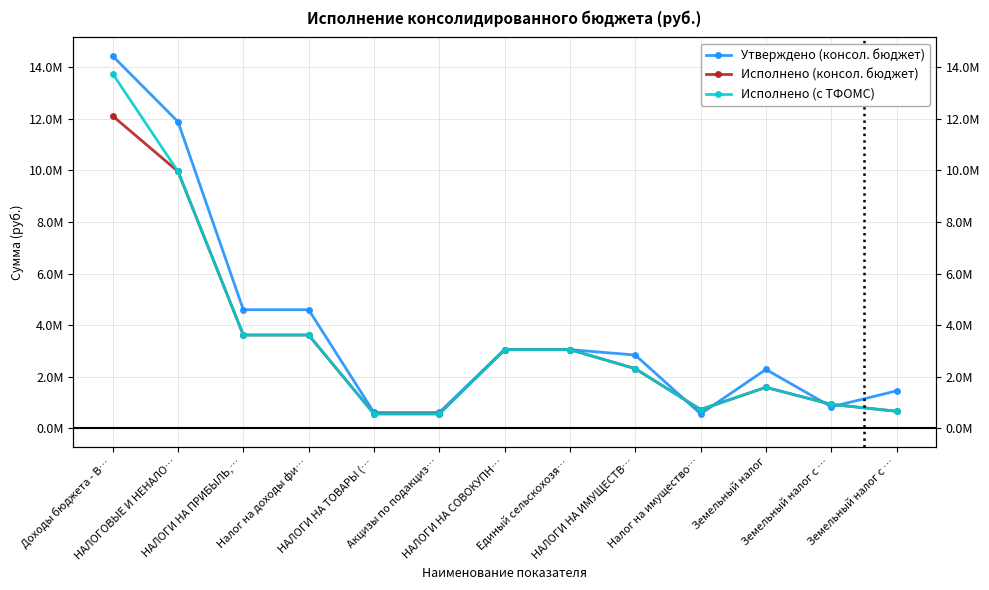

The Исполнено (консол. бюджет) series shows 3050017.5 at НАЛОГИ НА СОВОКУПН…. True or false?

True